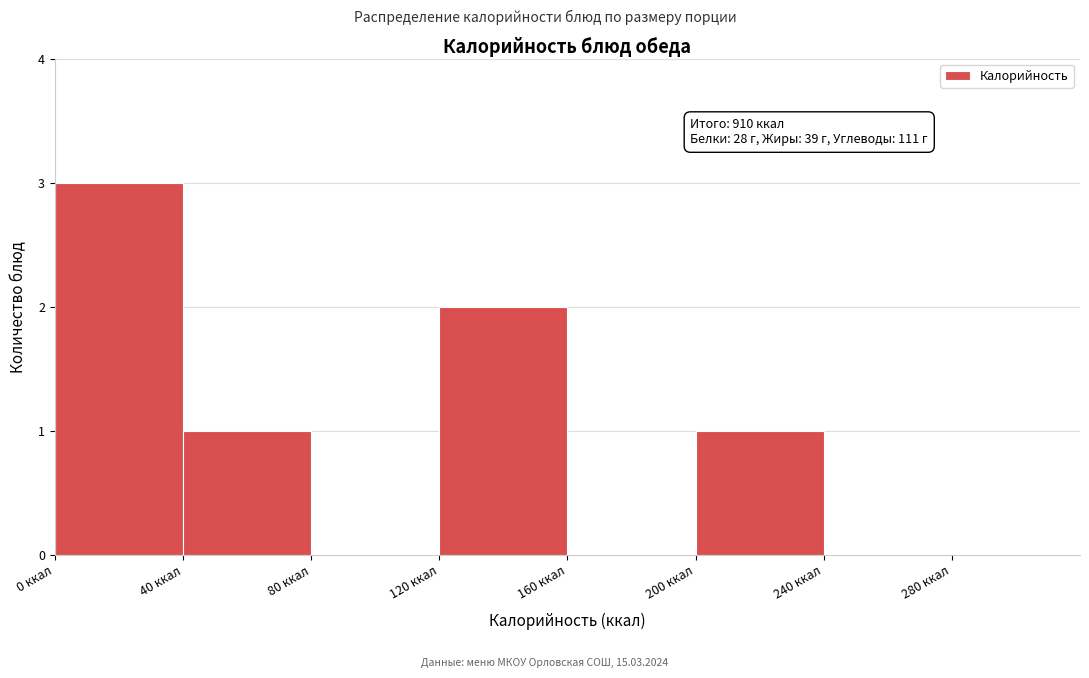

Which range on the x-axis has the tallest bar?

0 to 40